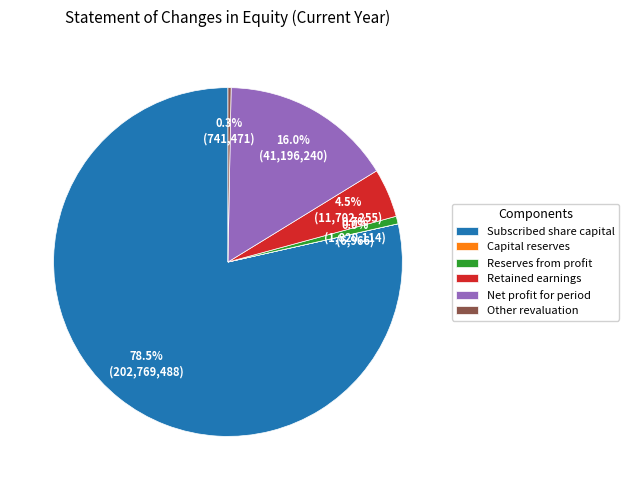

What is the total percentage of Subscribed share capital and Other revaluation?

78.8%